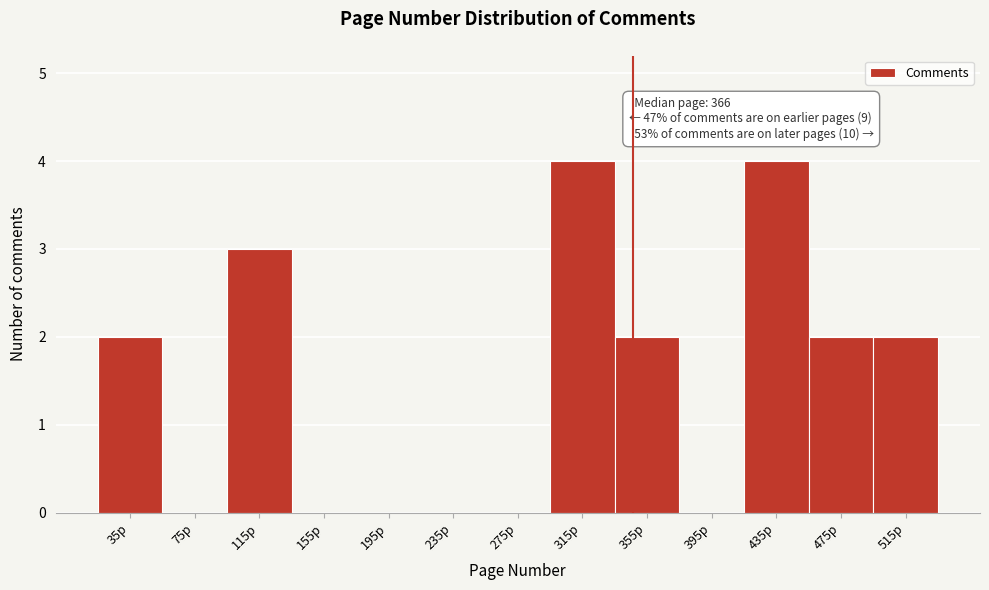

Reading right to left, what are all the values shown in this chart?

515p=2	475p=2	435p=4	395p=0	355p=2	315p=4	275p=0	235p=0	195p=0	155p=0	115p=3	75p=0	35p=2